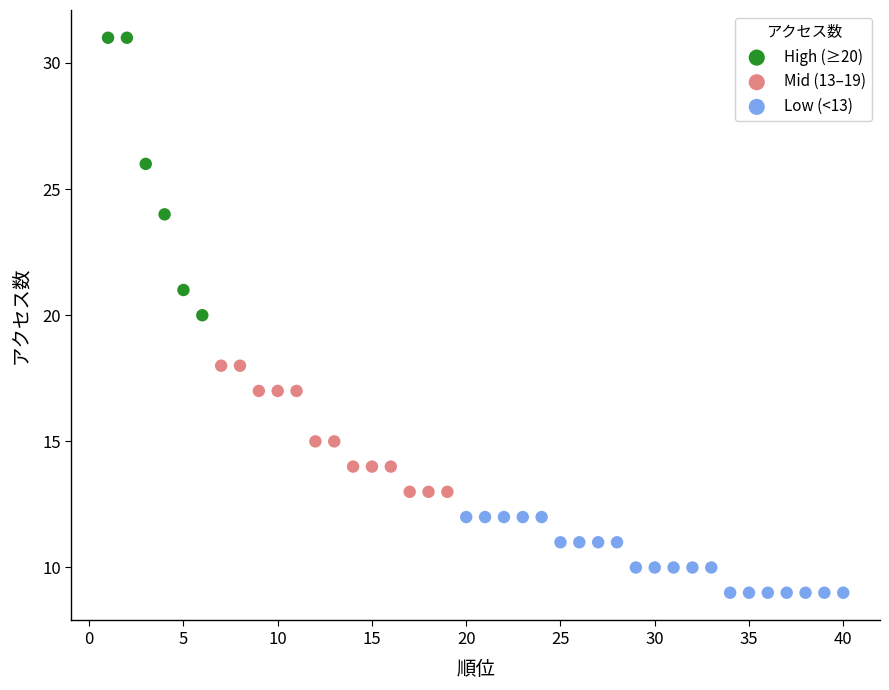

Which series has the largest Y range (max minus min)?

High (≥20)